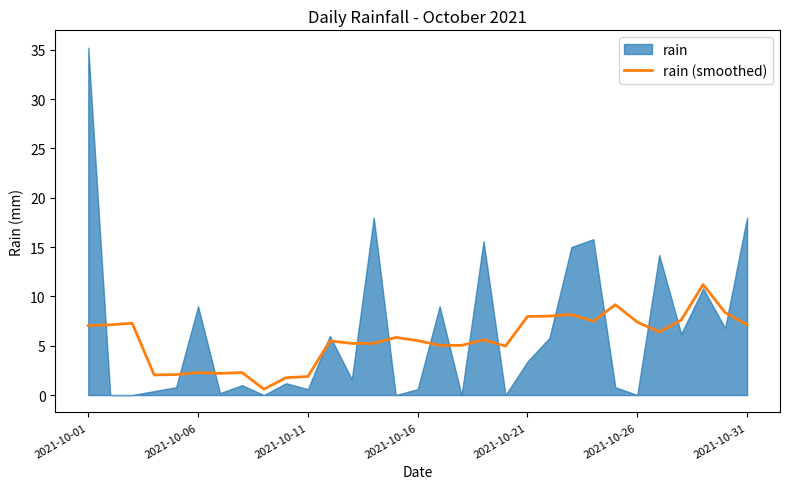

The value of rain (smoothed) at 2021-10-21 is 2.5. True or false?

False